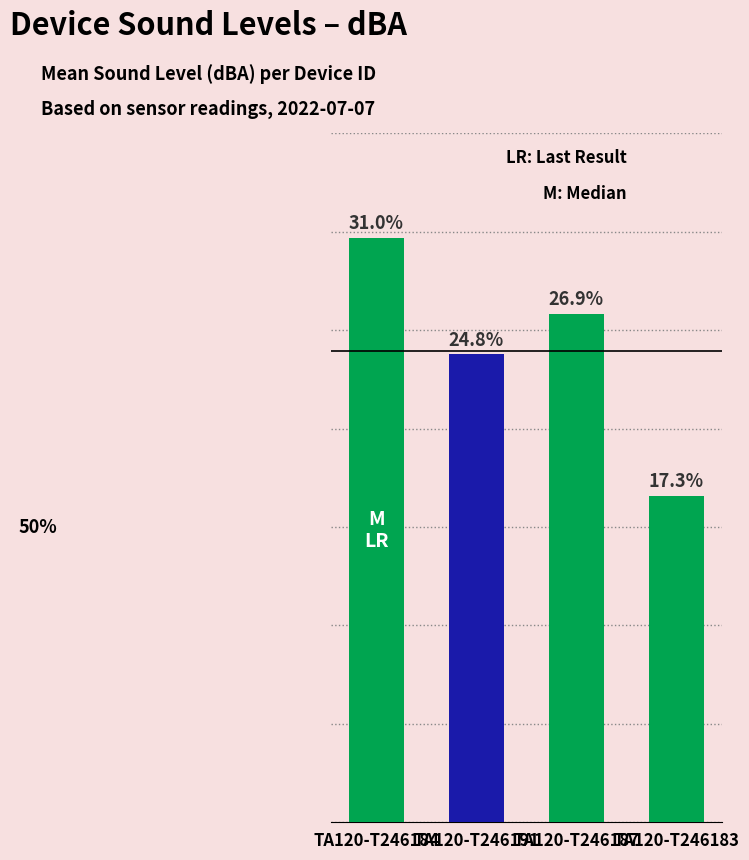

What position from the left is TA120-T246191?

2